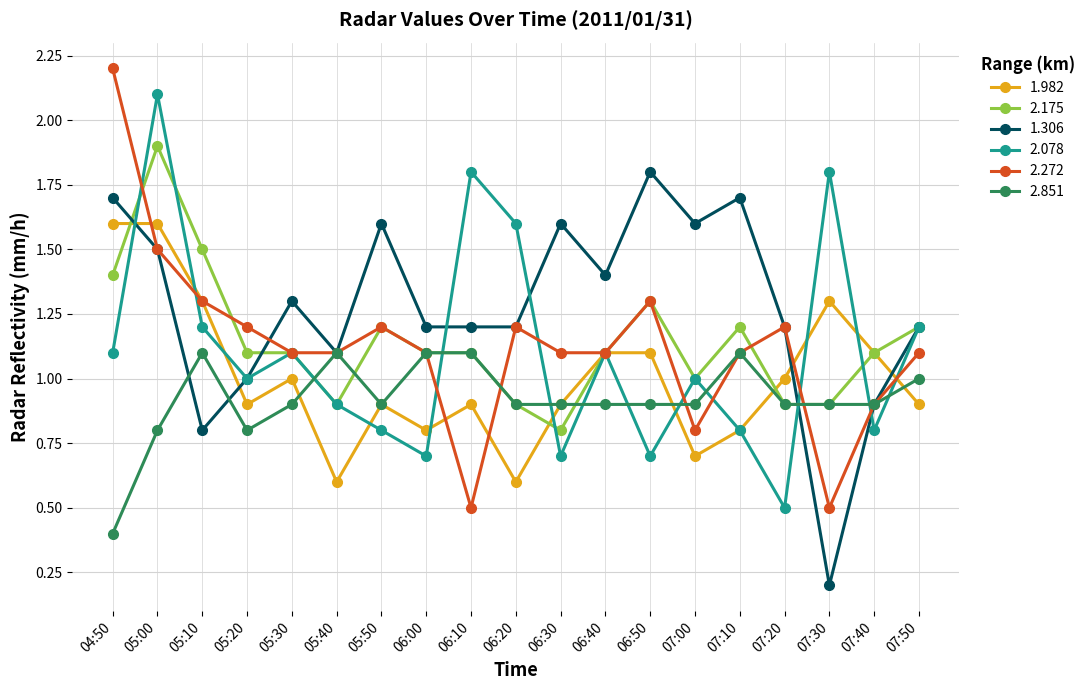

At which label is 2.175 closest to 1?

07:00